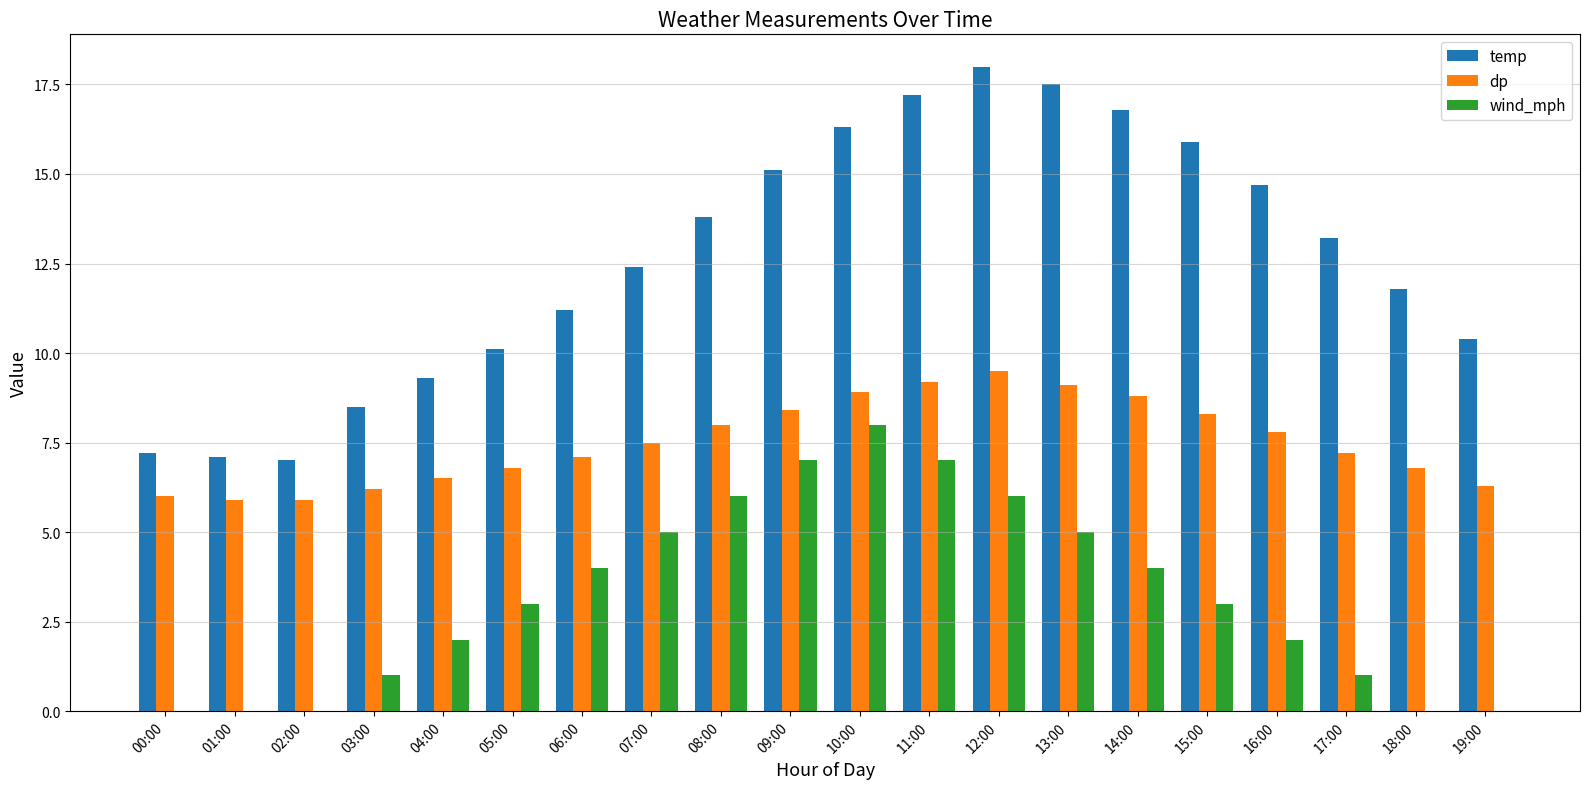

True or false: temp has a value of 19.6 at 08:00.

False